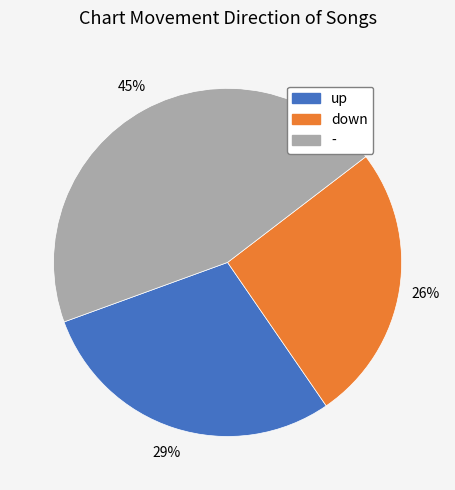

Rank the categories by value from highest to lowest.

-, up, down